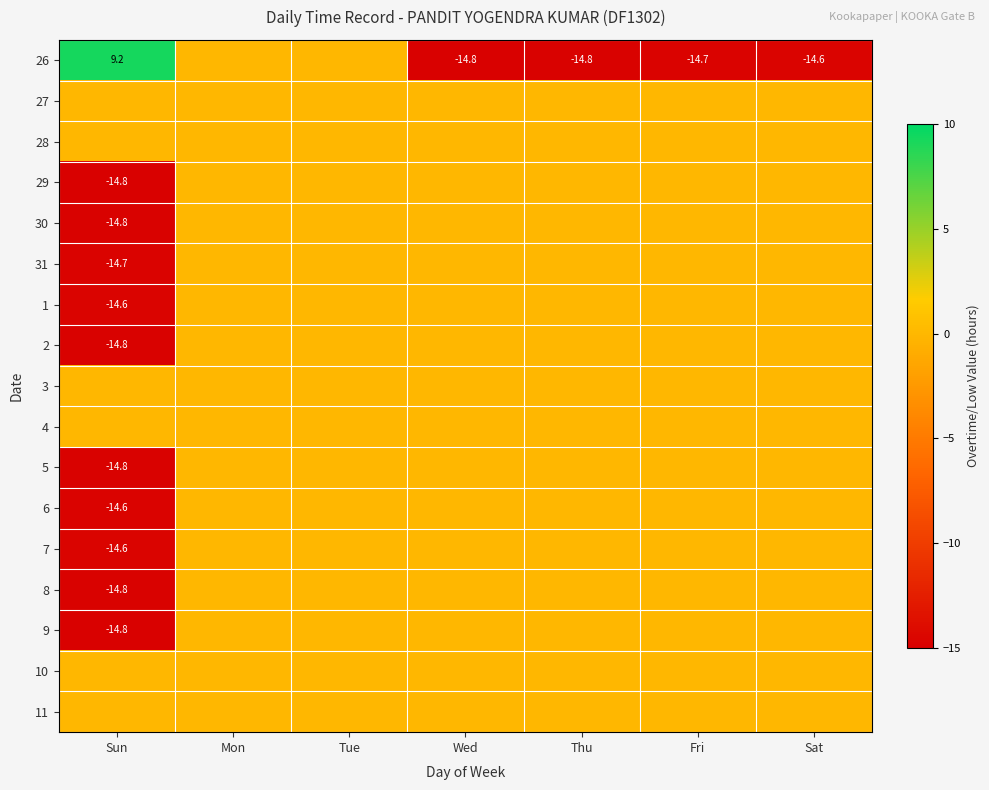

Which category has the highest value across all series?

Sun